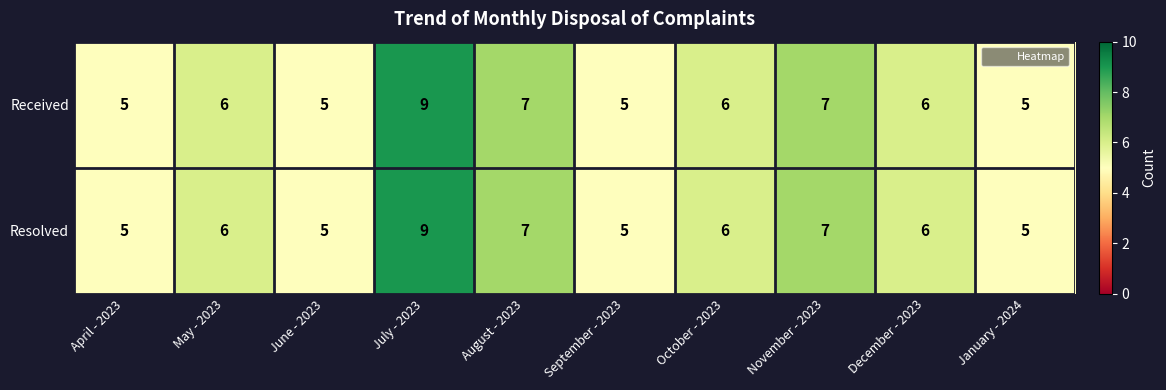

What is the approximate value of Received at July - 2023?

9